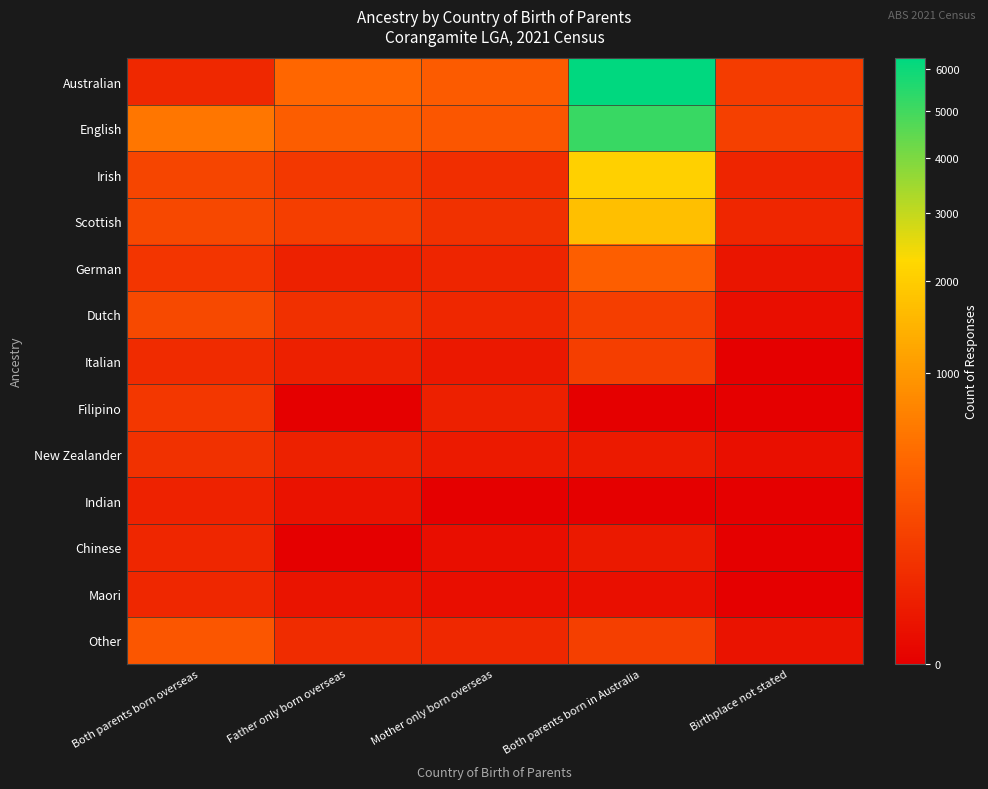

Which series has the largest range (max minus min)?

Australian